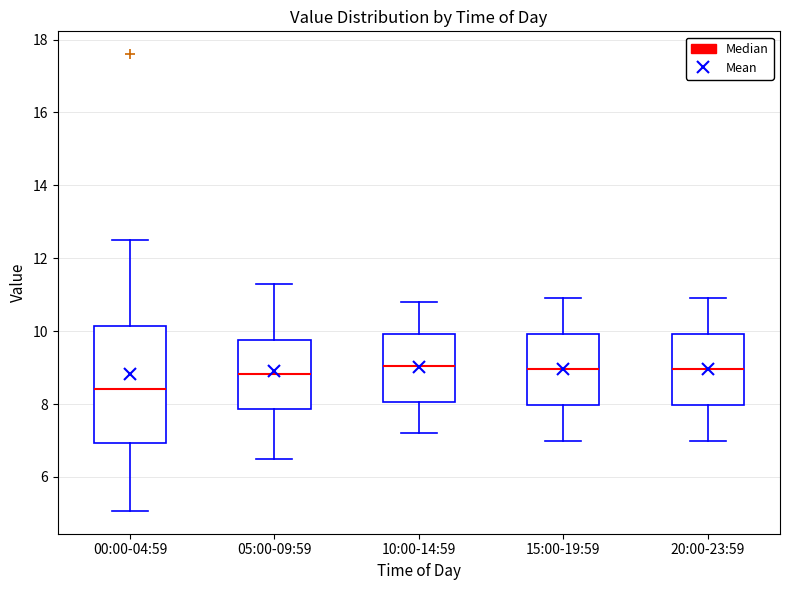

Reading left to right, read every box against the y-axis: the position of its median line, the range the box covers, and the ends of its whiskers. The values are not printed on the chart, so give them approximately, as read against the axis.

00:00-04:59: median 8.4, box 7.0 to 10.2, whiskers 5.0 to 12.6
05:00-09:59: median 8.8, box 7.8 to 9.8, whiskers 6.6 to 11.4
10:00-14:59: median 9.0, box 8.0 to 10.0, whiskers 7.2 to 10.8
15:00-19:59: median 9.0, box 8.0 to 10.0, whiskers 7.0 to 11.0
20:00-23:59: median 9.0, box 8.0 to 10.0, whiskers 7.0 to 11.0